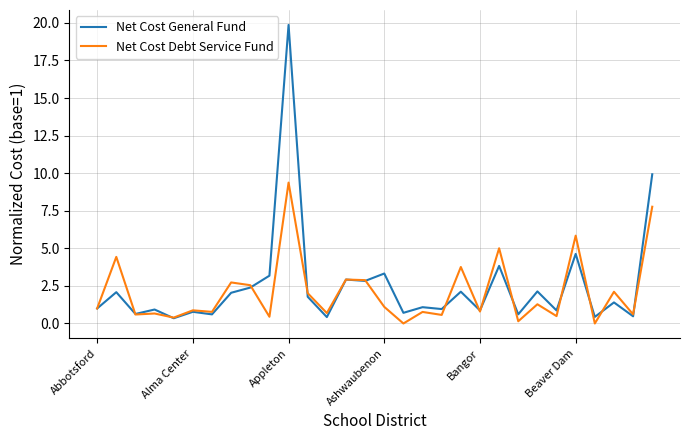

List the series in order of their peak value, highest first.

Net Cost General Fund, Net Cost Debt Service Fund